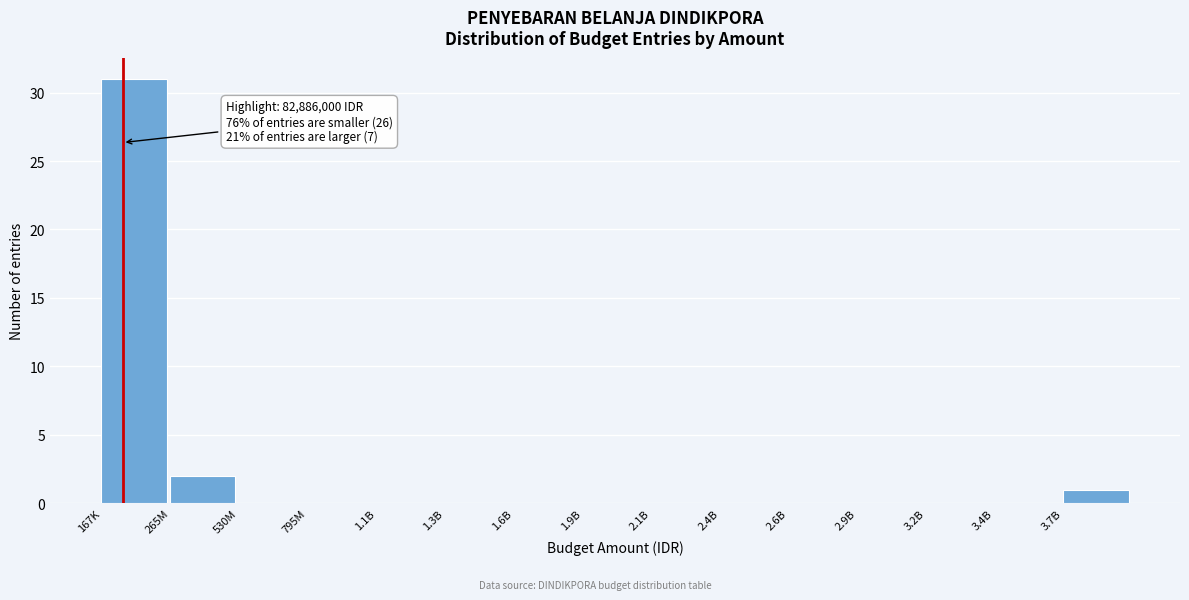

Reading left to right, what are all the values shown in this chart?

167K=31	265M=2	530M=0	795M=0	1.1B=0	1.3B=0	1.6B=0	1.9B=0	2.1B=0	2.4B=0	2.6B=0	2.9B=0	3.2B=0	3.4B=0	3.7B=1